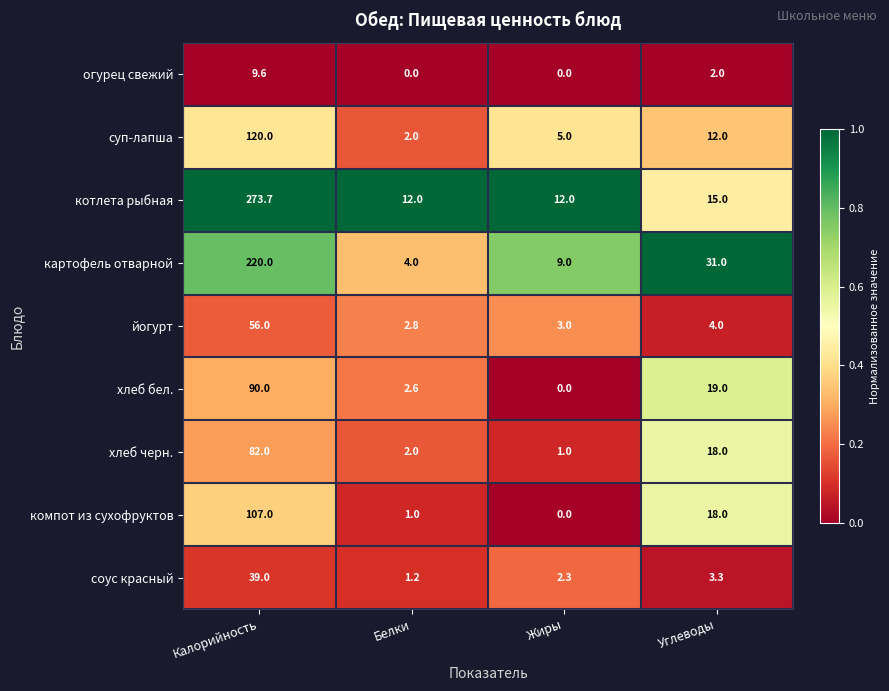

Between Белки and Жиры, which series saw the biggest shift?

картофель отварной